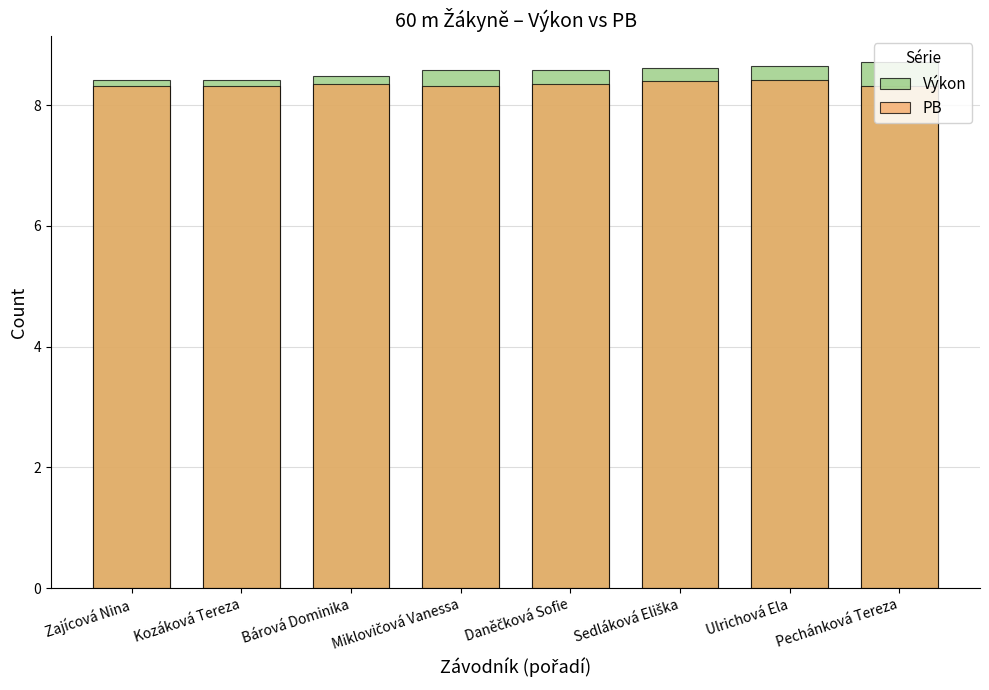

What is the difference between the second highest and minimum values in the PB series?

0.1